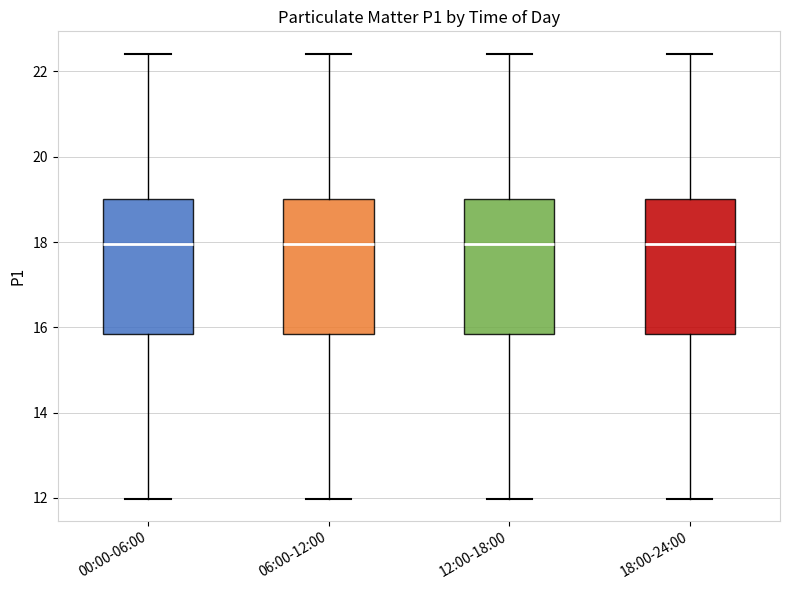

Reading left to right, transcribe this box plot: for each box, give where its median line is, the range the box spans, and where its two whiskers end, as read against the y-axis. The values are not printed on the chart, so give them approximately, as read against the axis.

00:00-06:00: median 18.0, box 15.8 to 19.0, whiskers 12.0 to 22.4
06:00-12:00: median 18.0, box 15.8 to 19.0, whiskers 12.0 to 22.4
12:00-18:00: median 18.0, box 15.8 to 19.0, whiskers 12.0 to 22.4
18:00-24:00: median 18.0, box 15.8 to 19.0, whiskers 12.0 to 22.4